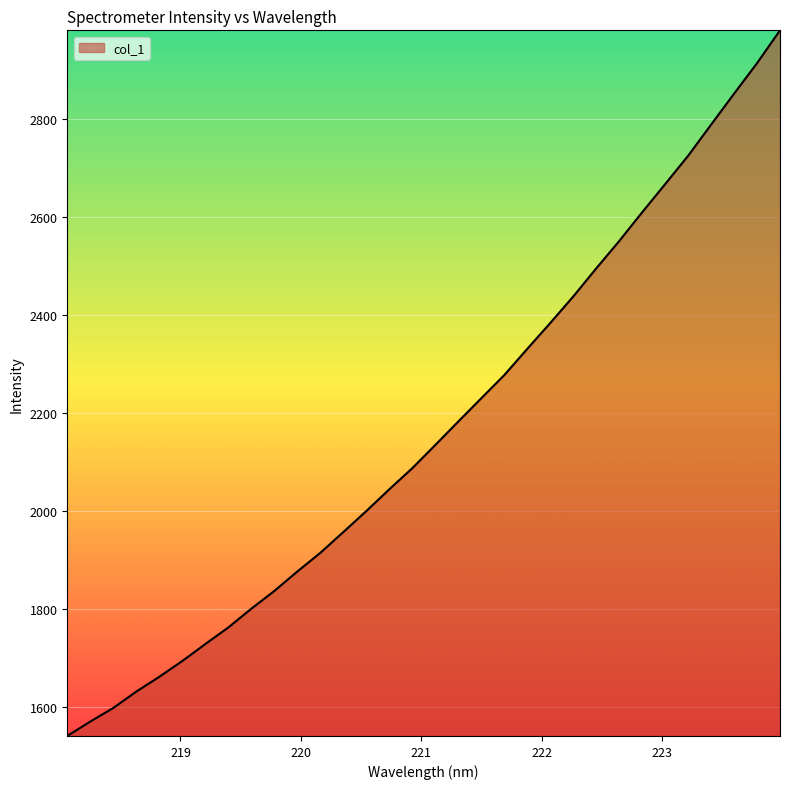

What is the maximum value shown in the chart?

2980.8